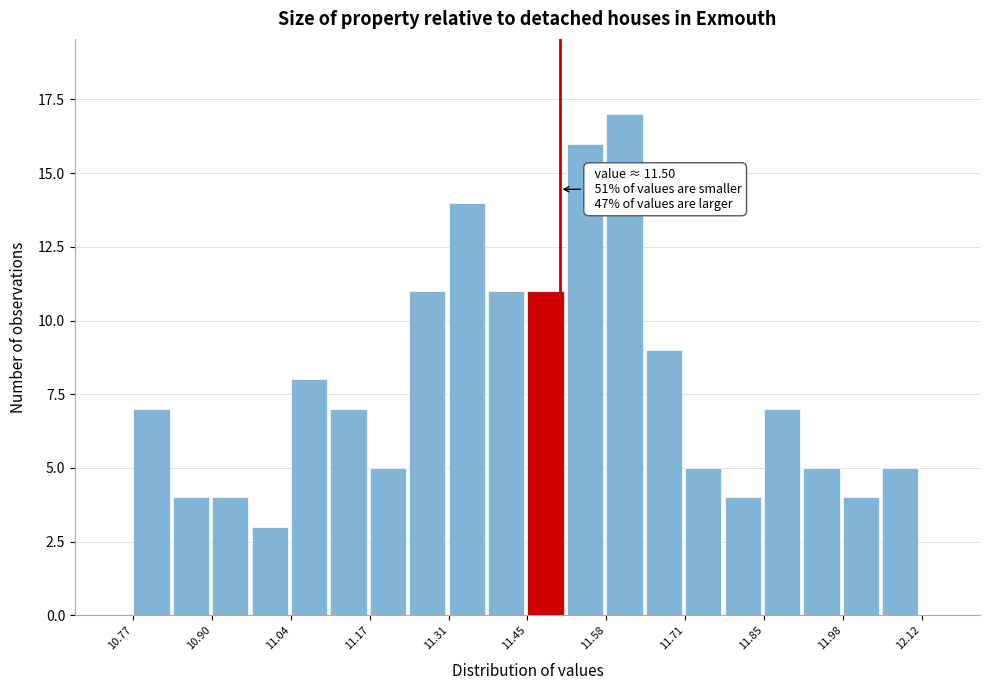

Around what value on the x-axis is the tallest bar? Give the approximate position of its centre, as read against the axis.

11.62